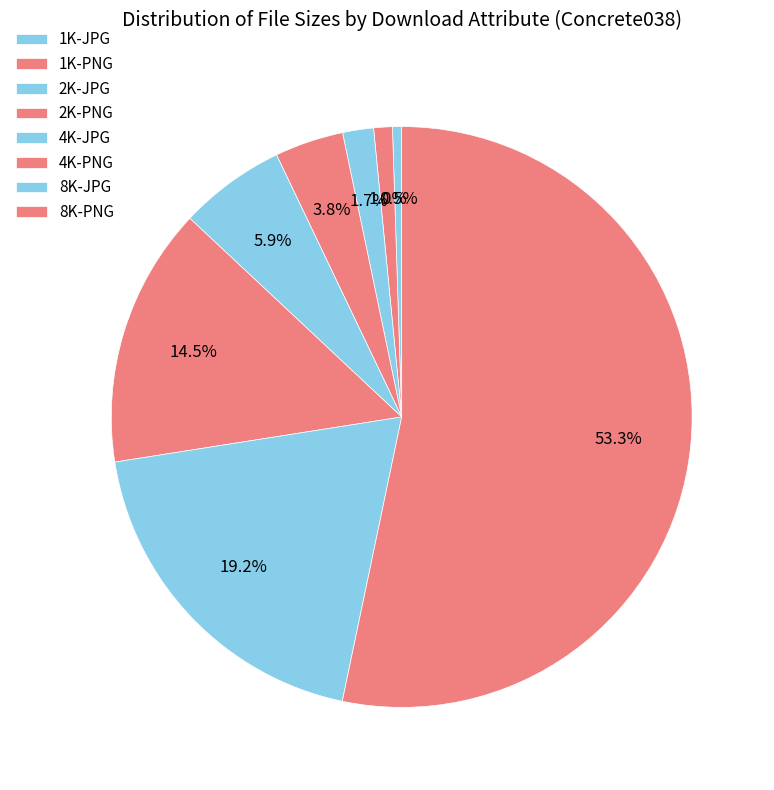

To the nearest percent, what portion does 8K-PNG represent?

53%